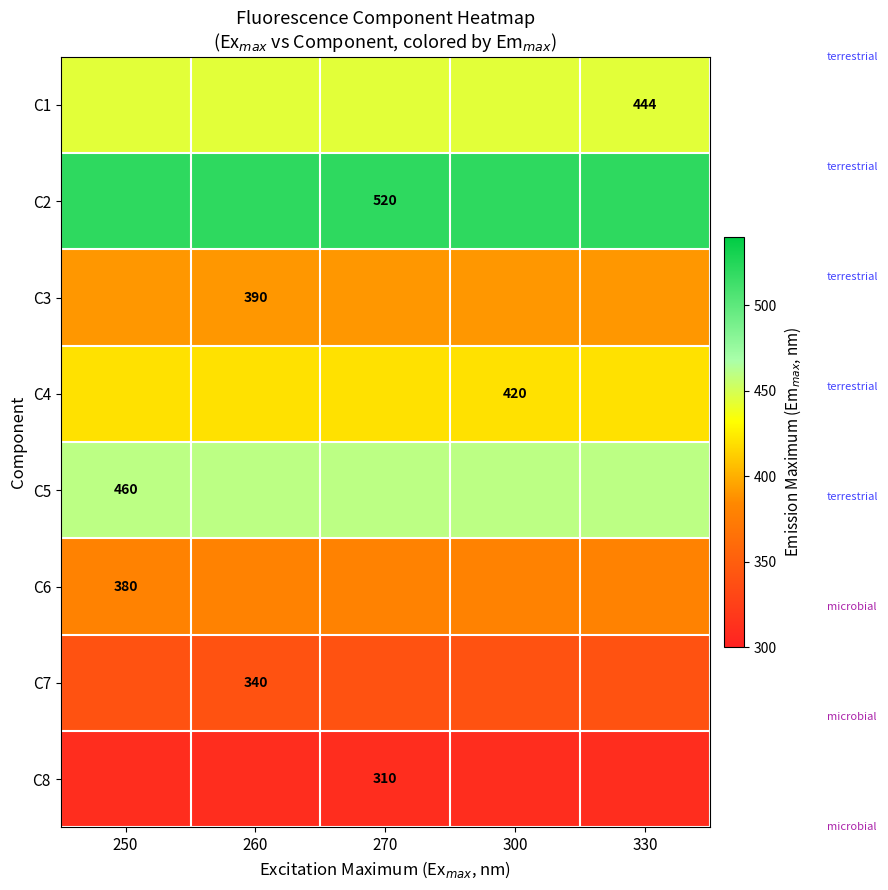

The C1 series shows 444 at 330. True or false?

True